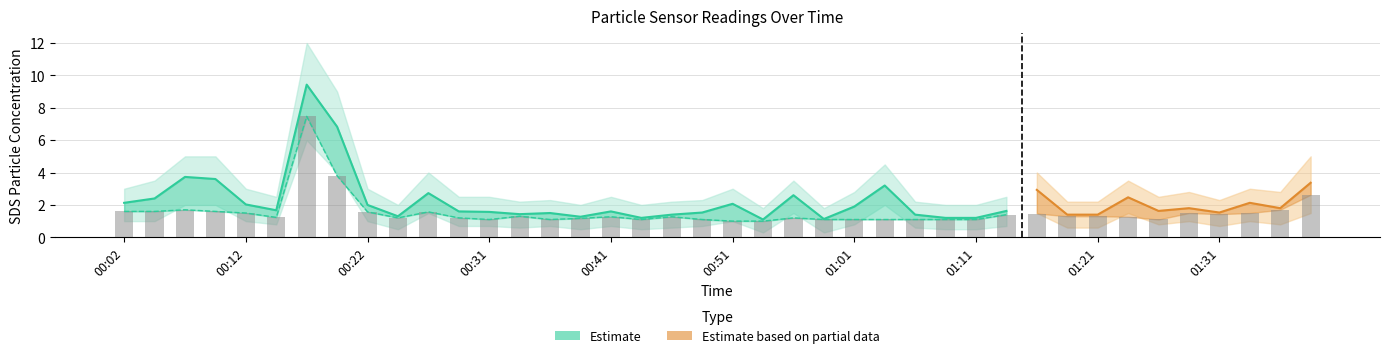

Count the number of categories in the chart.

40